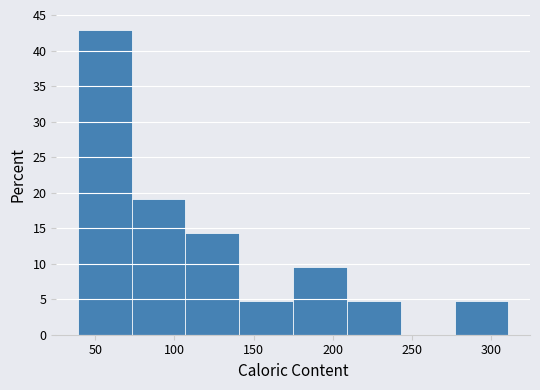

Reading left to right, list every bar in this chart as the range it spans on the x-axis followed by its height. Neither the bar edges nor the heights are printed on the chart, so give them approximately, as read against the axes.

39 to 73: 43.0
73 to 107: 19.0
107 to 141: 14.5
141 to 175: 5.0
175 to 209: 9.5
209 to 243: 5.0
243 to 277: 0
277 to 311: 5.0